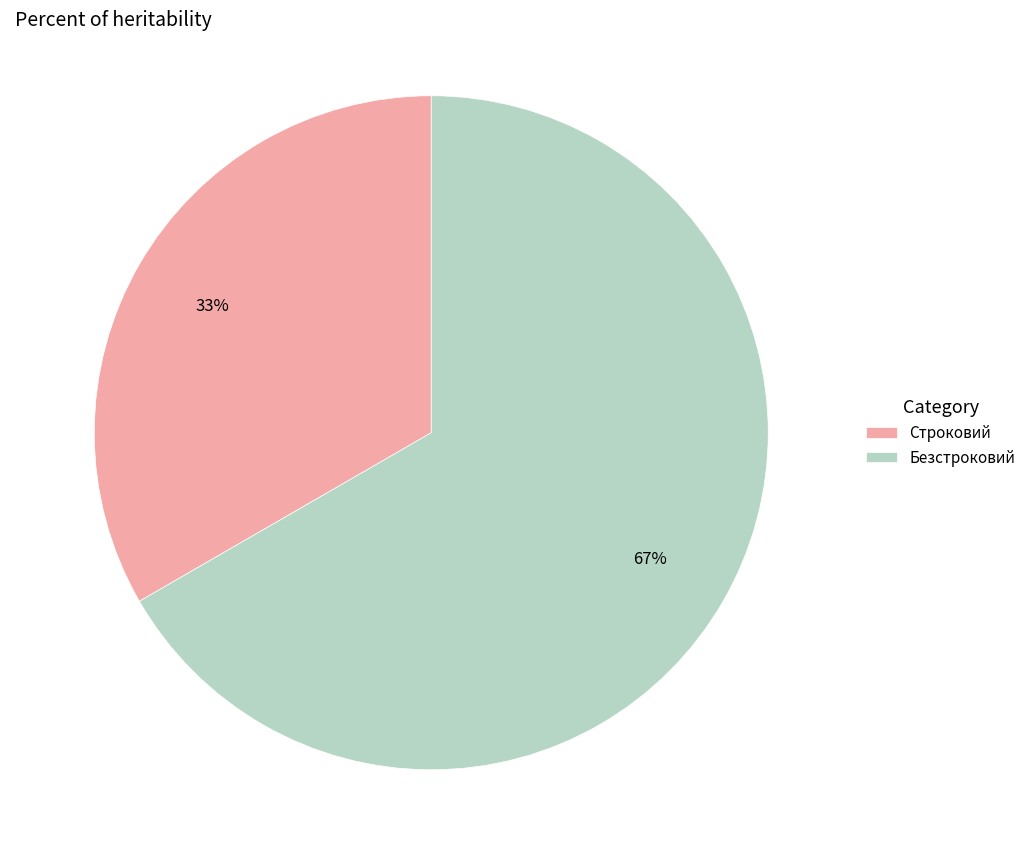

To the nearest percent, what portion does Строковий represent?

33%